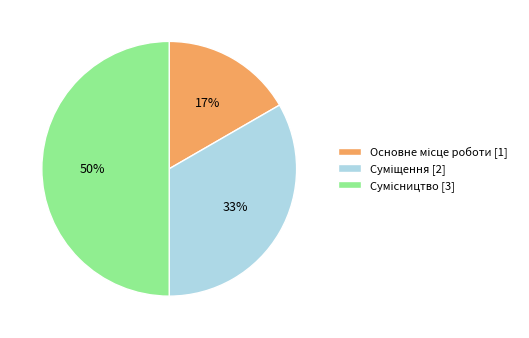

To the nearest percent, what is the average slice percentage?

33%